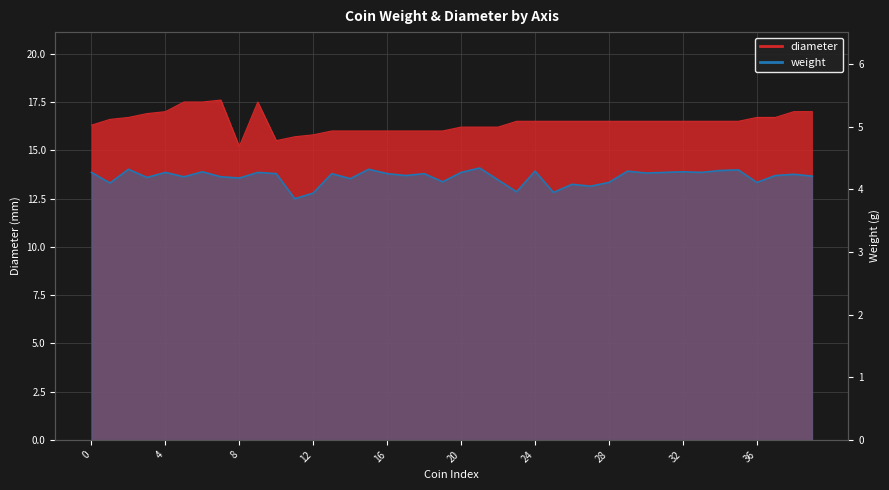

Where is the first local minimum for weight?

1